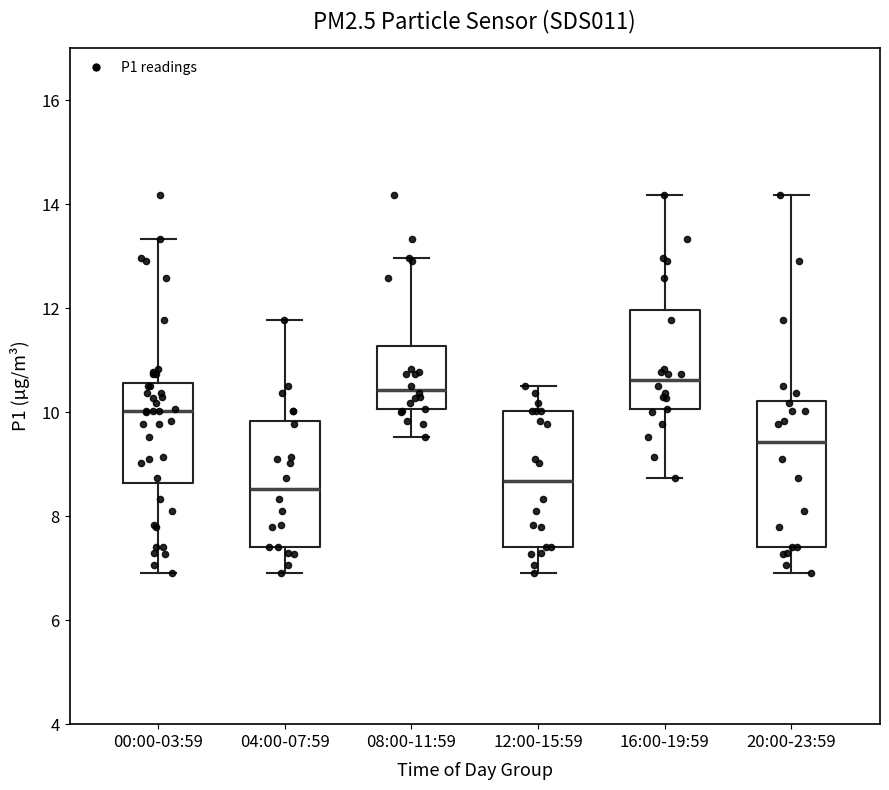

Reading left to right, read every box against the y-axis: the position of its median line, the range the box covers, and the ends of its whiskers. The values are not printed on the chart, so give them approximately, as read against the axis.

00:00-03:59: median 10.0, box 8.6 to 10.6, whiskers 7.0 to 13.4
04:00-07:59: median 8.6, box 7.4 to 9.8, whiskers 7.0 to 11.8
08:00-11:59: median 10.4, box 10.0 to 11.2, whiskers 9.6 to 13.0
12:00-15:59: median 8.6, box 7.4 to 10.0, whiskers 7.0 to 10.6
16:00-19:59: median 10.6, box 10.0 to 12.0, whiskers 8.8 to 14.2
20:00-23:59: median 9.4, box 7.4 to 10.2, whiskers 7.0 to 14.2